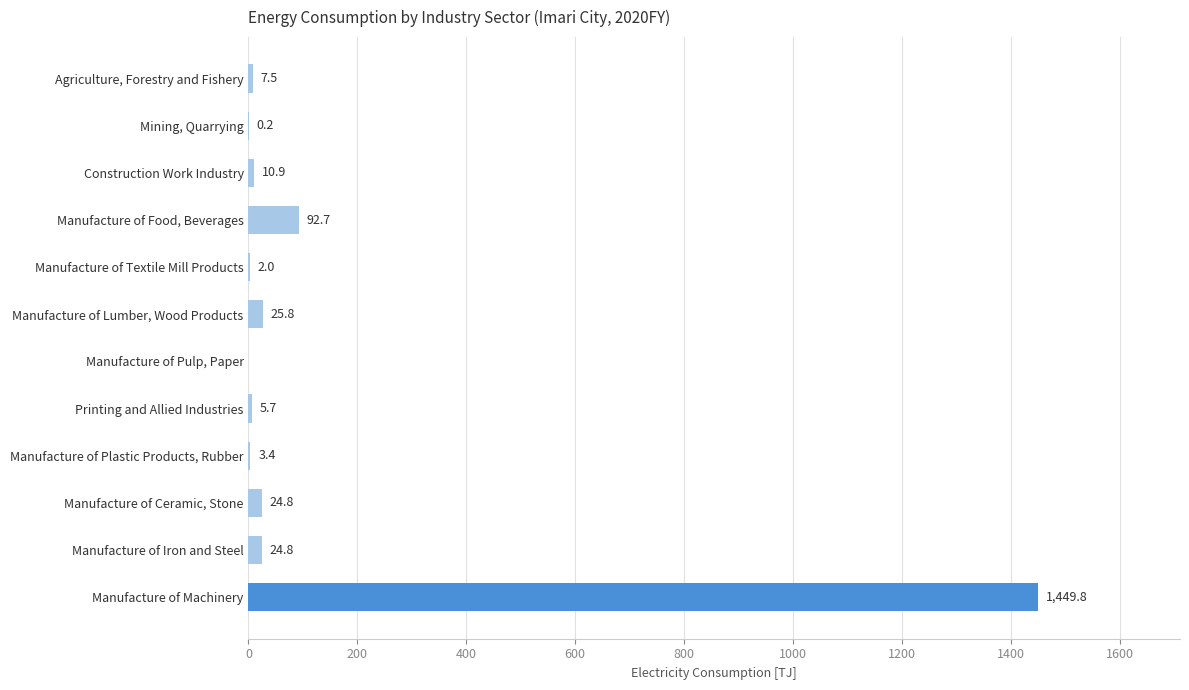

What is the sum of all values?

1647.6